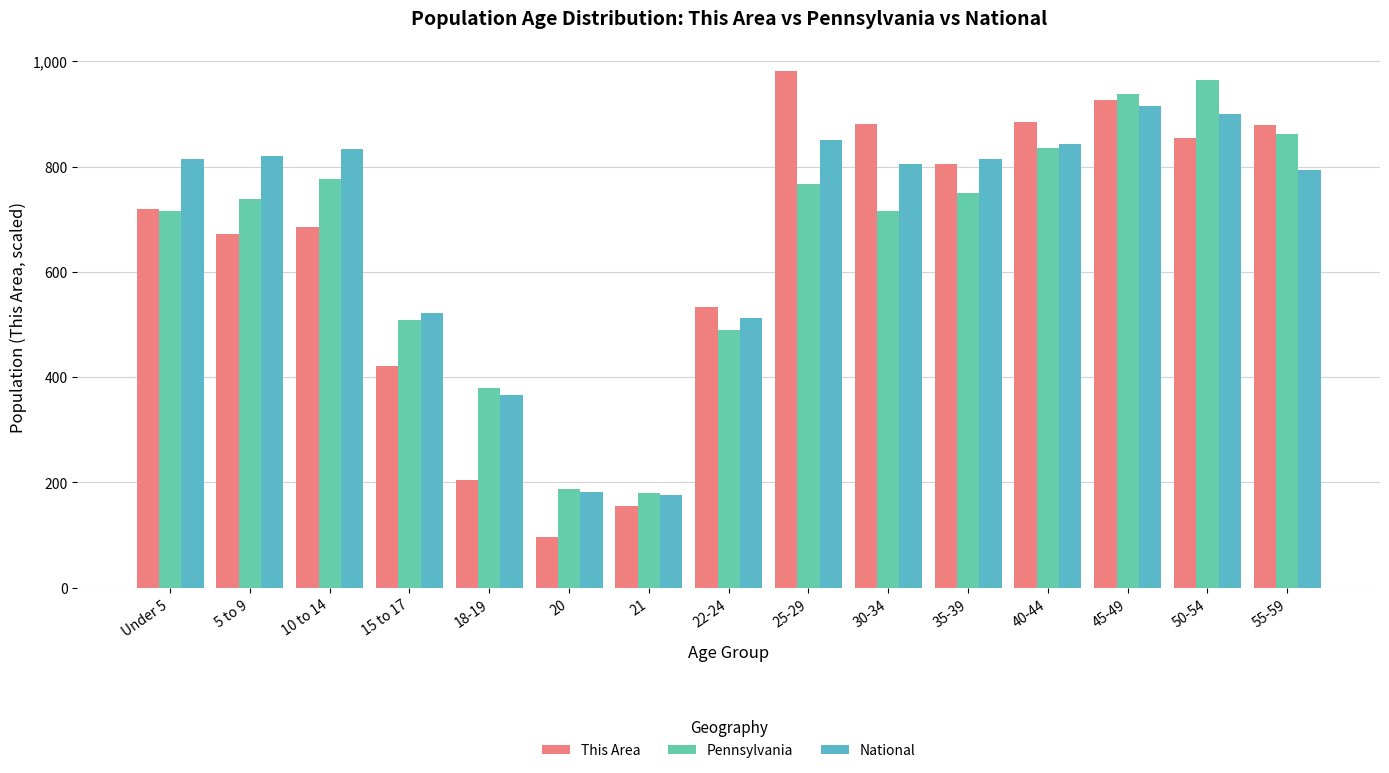

At which category is the sum across all series the highest?

45-49